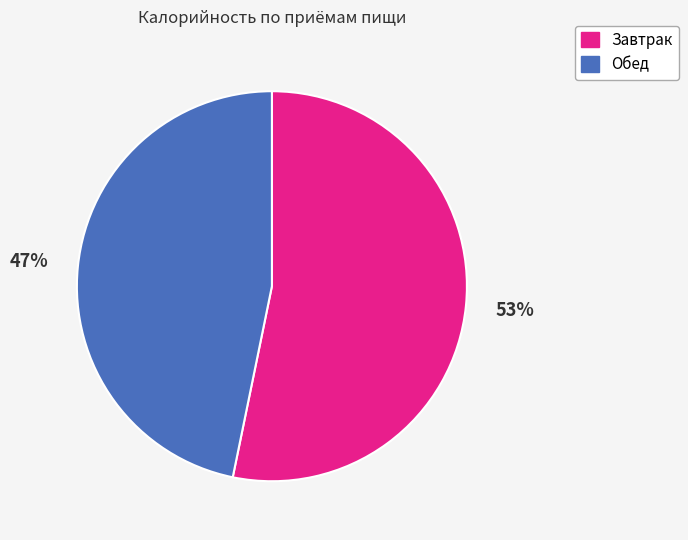

True or false: Завтрак accounts for 63% of the total.

False